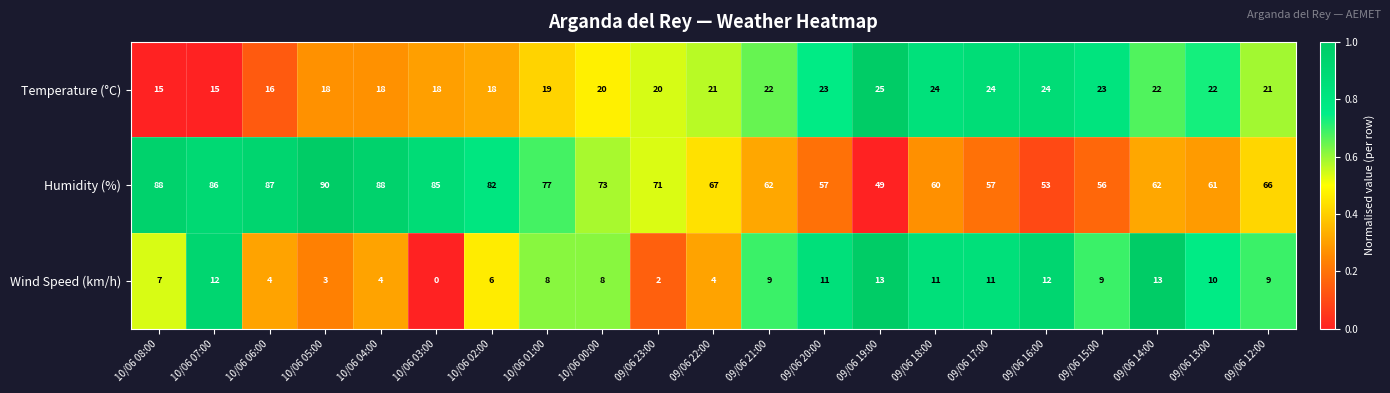

What is the difference between the second highest and minimum values in the Humidity (%) series?

39